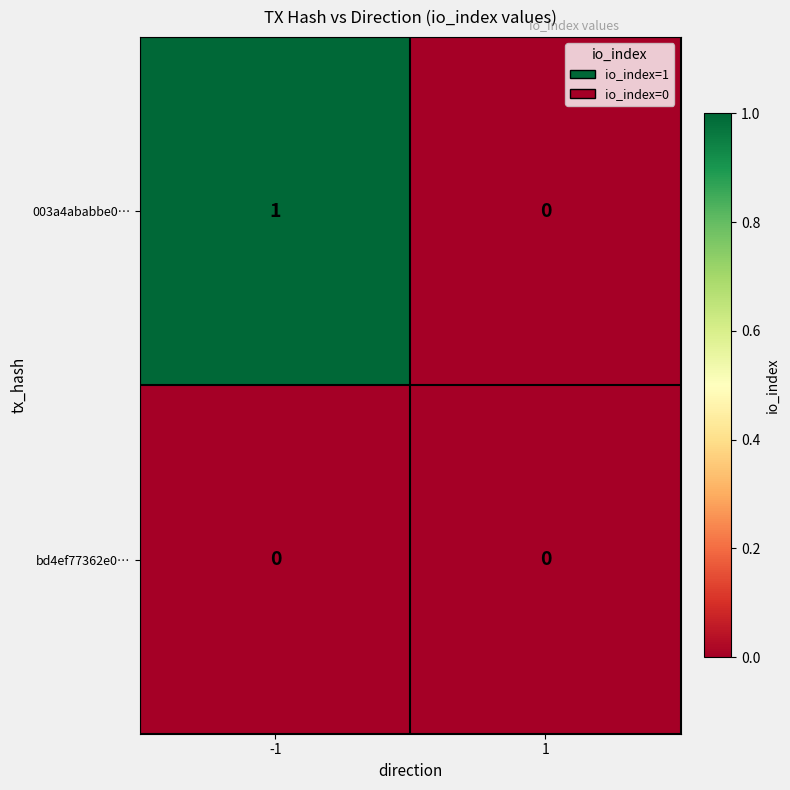

The 003a4ababbe0… series shows 1 at -1. True or false?

True